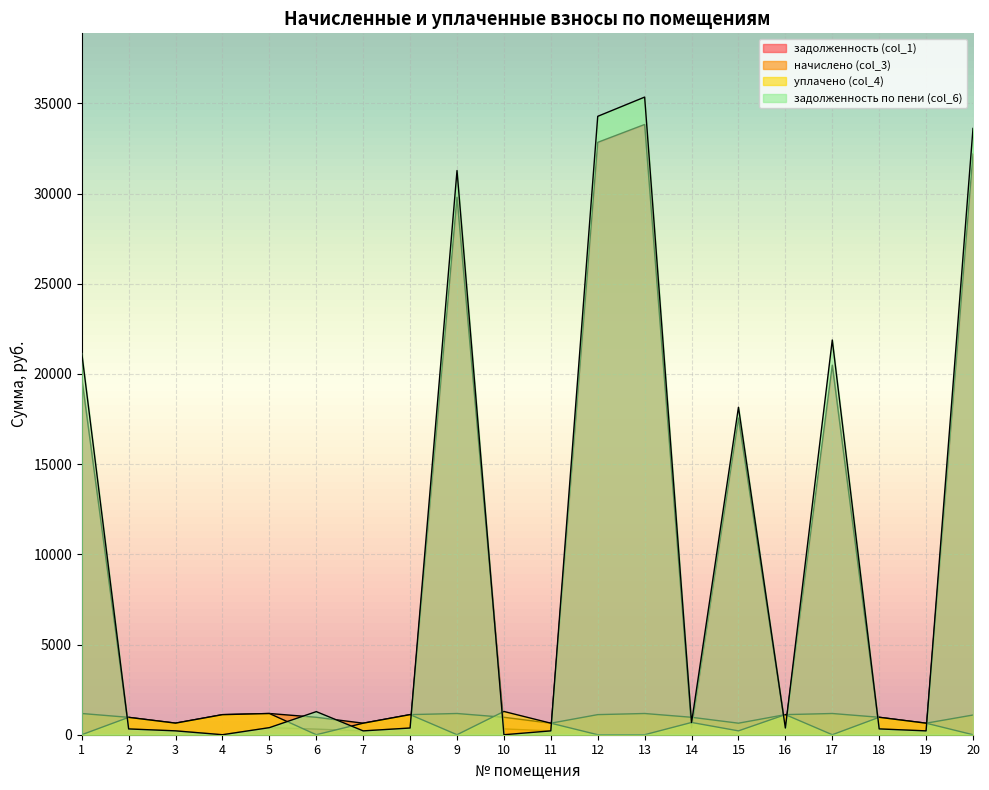

In задолженность (col_1), how many points are lower than both neighbors (excluding endpoints)?

6